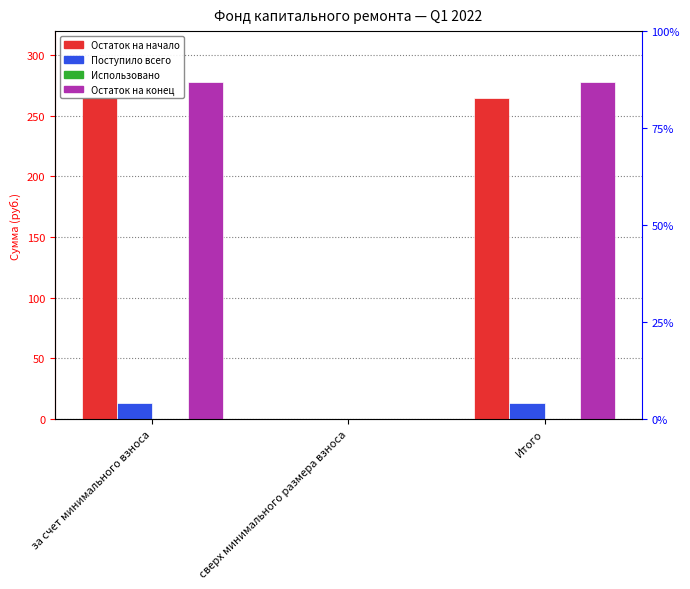

Reading left to right, list all the values displayed in this chart.

Остаток на начало: за счет минимального взноса=264.8	сверх минимального размера взноса=0.0	Итого=264.8
Поступило всего: за счет минимального взноса=13.3	сверх минимального размера взноса=0.0	Итого=13.3
Использовано: за счет минимального взноса=0.0	сверх минимального размера взноса=0.0	Итого=0.0
Остаток на конец: за счет минимального взноса=278.0	сверх минимального размера взноса=0.0	Итого=278.0